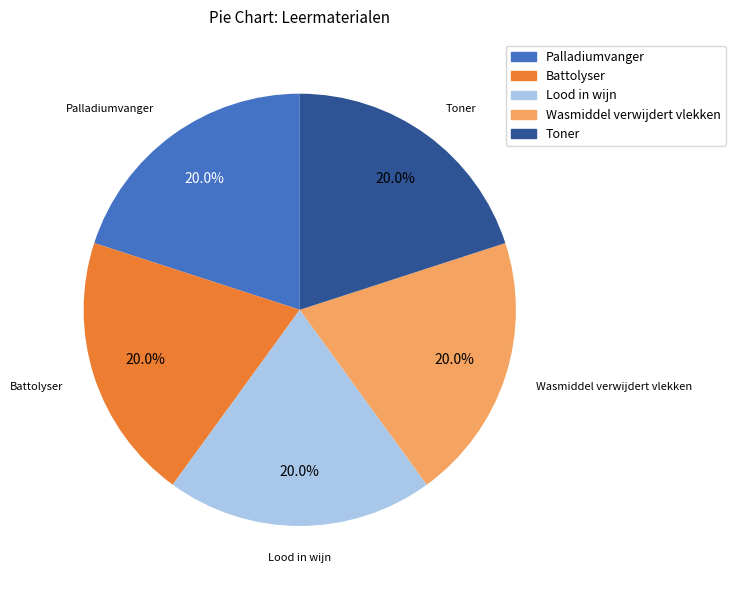

To the nearest percent, what is the average slice percentage?

20%